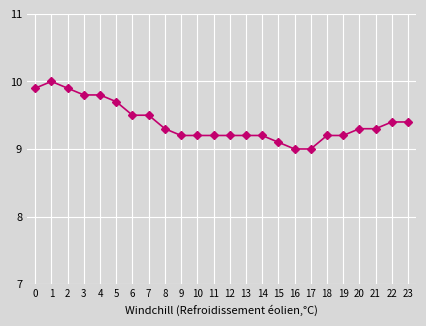

True or false: the data has more than 0 interior local peaks.

True